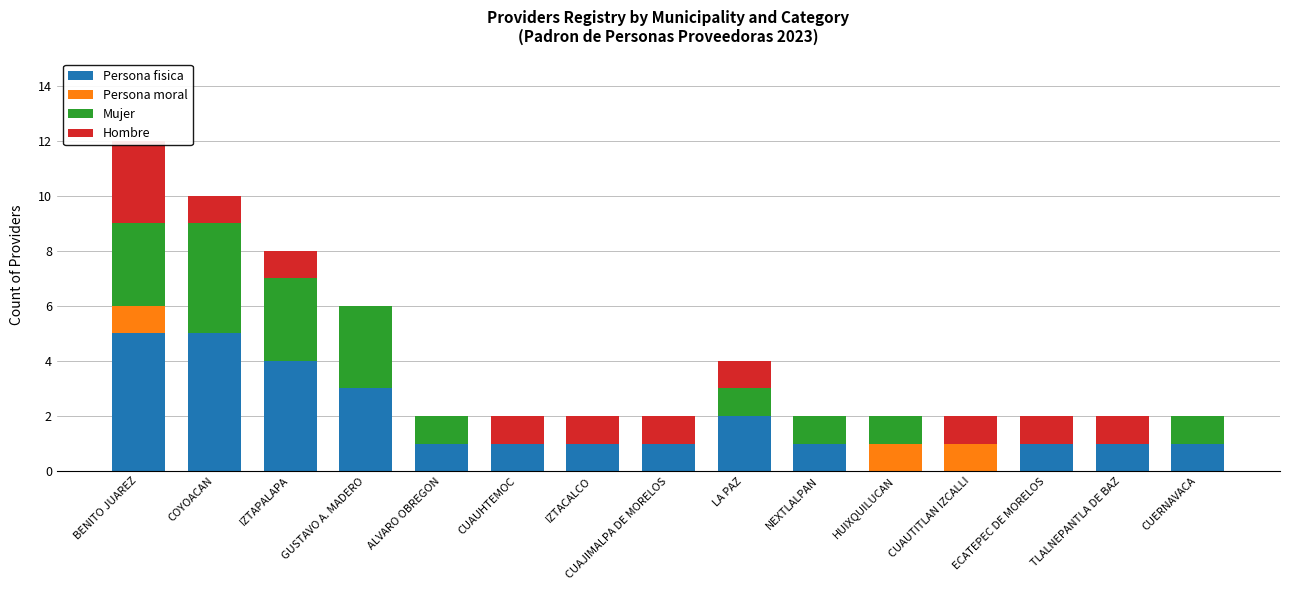

Rank the categories by Hombre value from highest to lowest.

BENITO JUAREZ, COYOACAN, IZTAPALAPA, CUAUHTEMOC, IZTACALCO, CUAJIMALPA DE MORELOS, LA PAZ, CUAUTITLAN IZCALLI, ECATEPEC DE MORELOS, TLALNEPANTLA DE BAZ, GUSTAVO A. MADERO, ALVARO OBREGON, NEXTLALPAN, HUIXQUILUCAN, CUERNAVACA